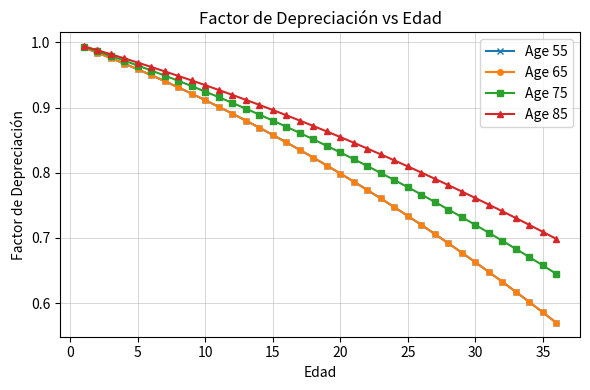

Does the chart have visible grid lines?

Yes